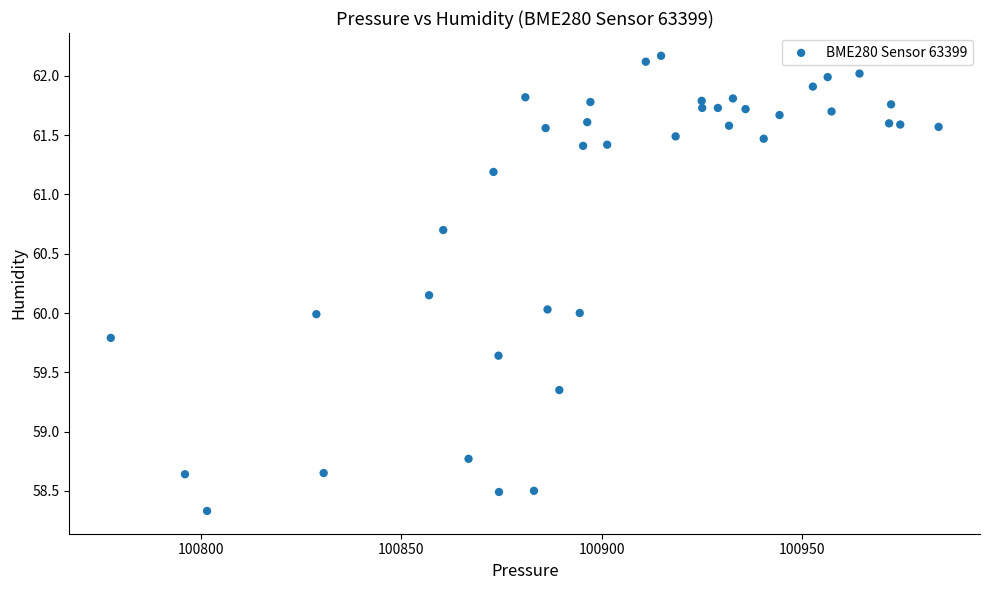

What is the range of X values (max minus min)?

206.4